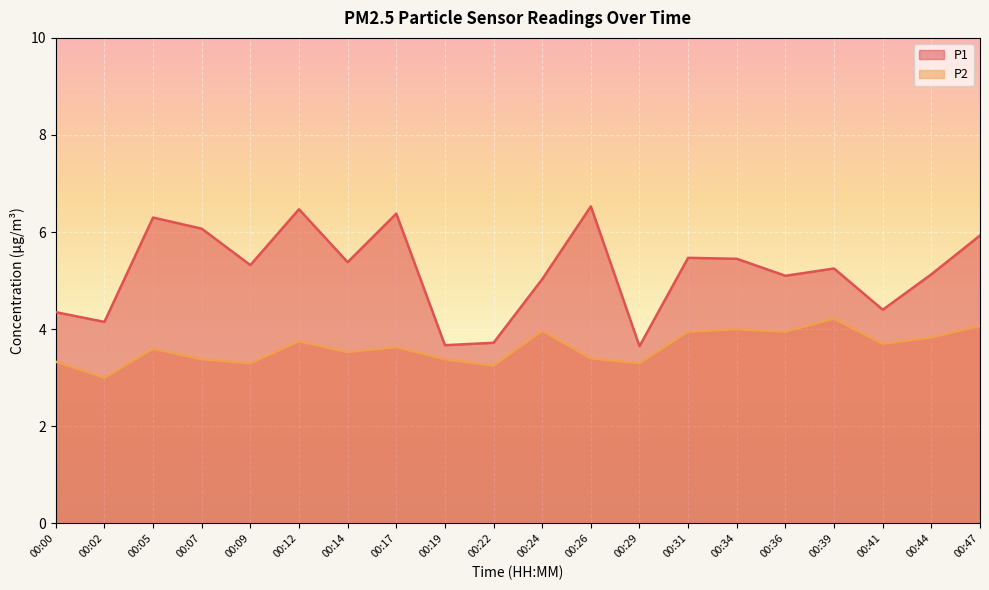

The P1 series shows 10.2 at 00:47. True or false?

False